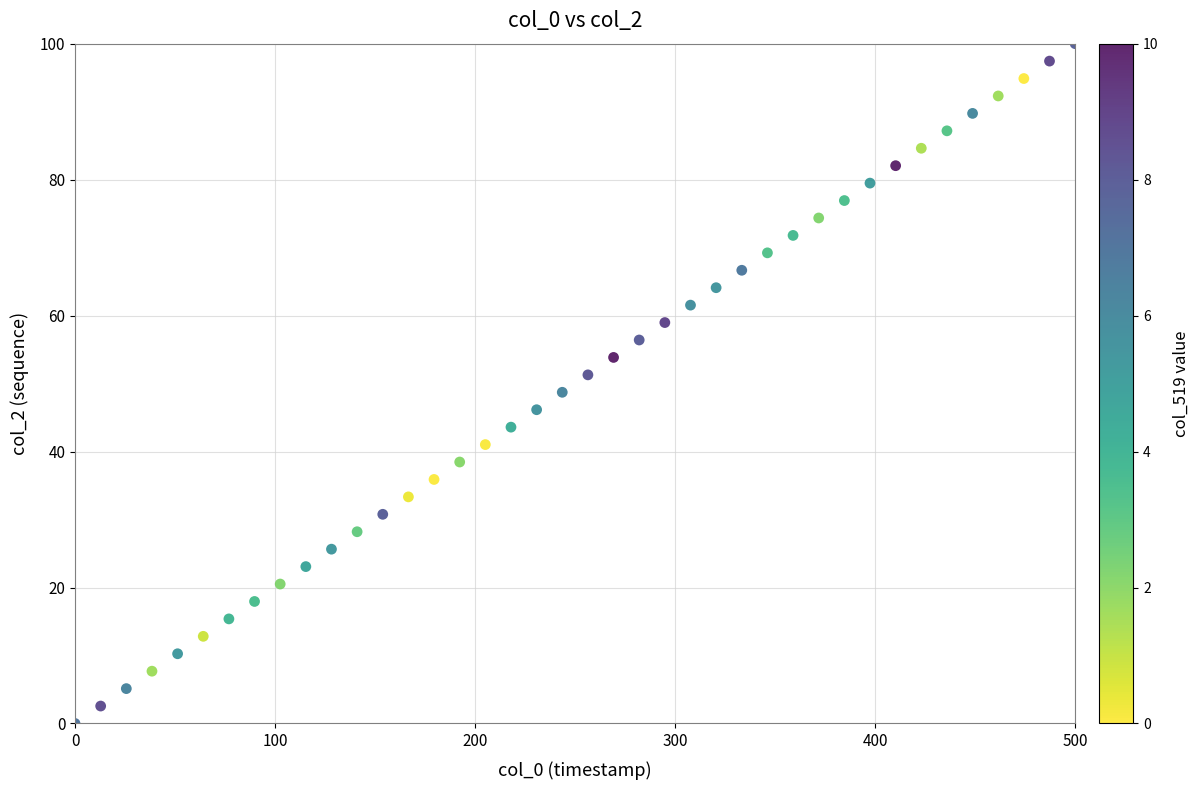

What is the range of Y values (max minus min)?

100.0